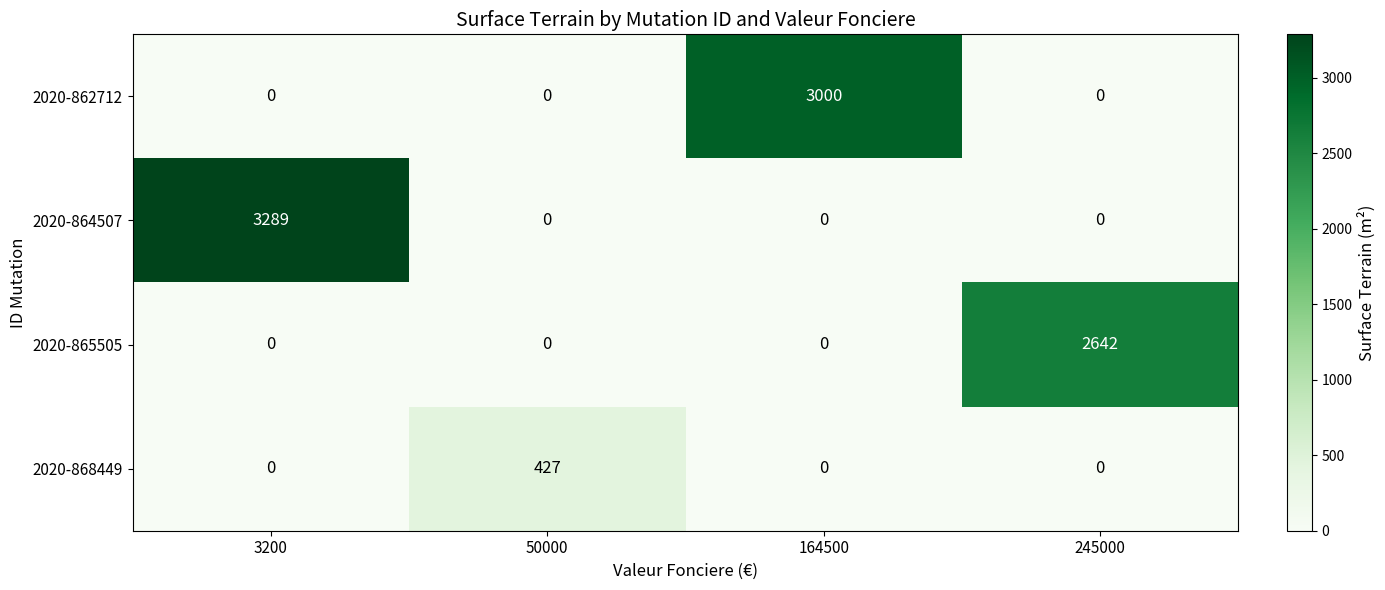

Reading left to right, extract all data points from this chart.

2020-862712: 3200=0	50000=0	164500=3000	245000=0
2020-864507: 3200=3289	50000=0	164500=0	245000=0
2020-865505: 3200=0	50000=0	164500=0	245000=2642
2020-868449: 3200=0	50000=427	164500=0	245000=0